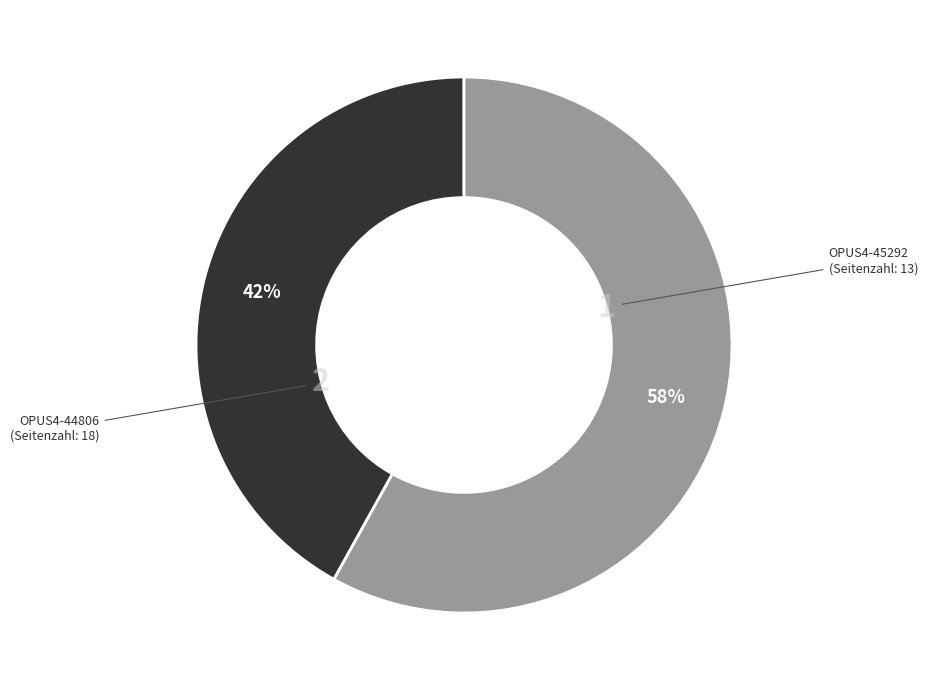

Is there a majority slice in this chart?

Yes